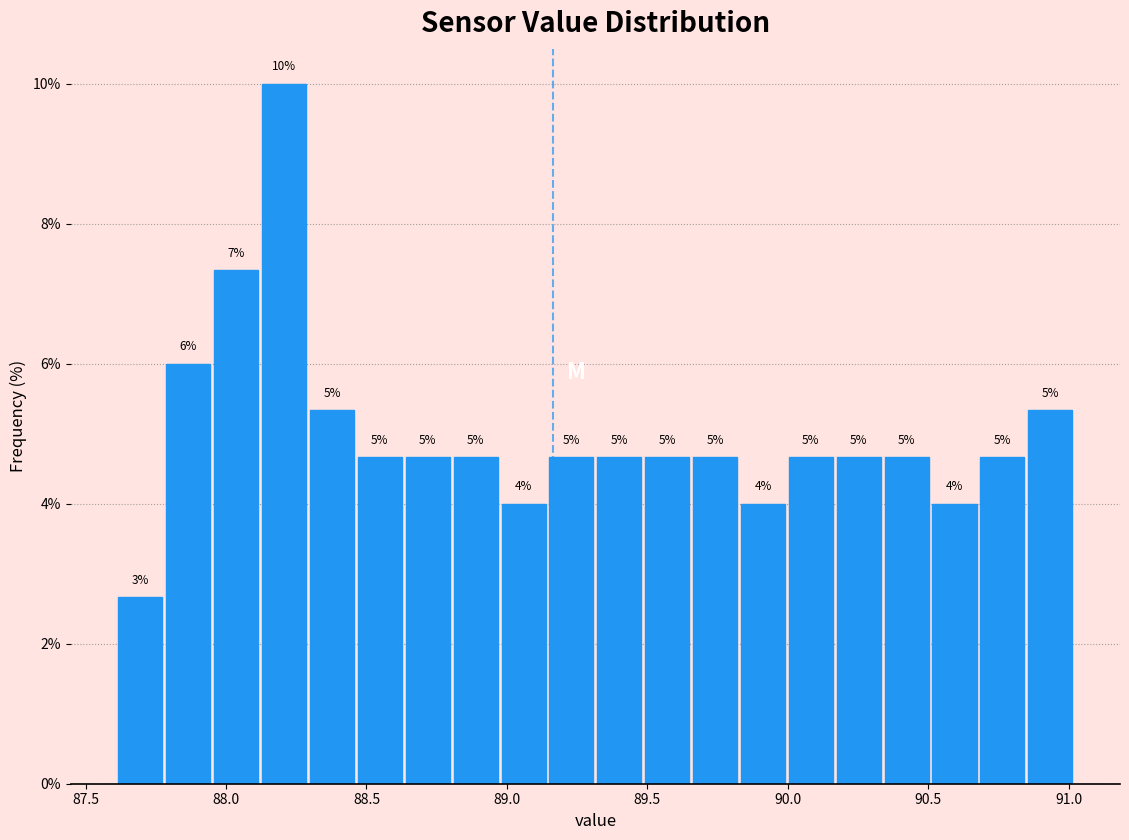

Read against the x-axis, roughly where is the centre of the tallest bar?

88.20